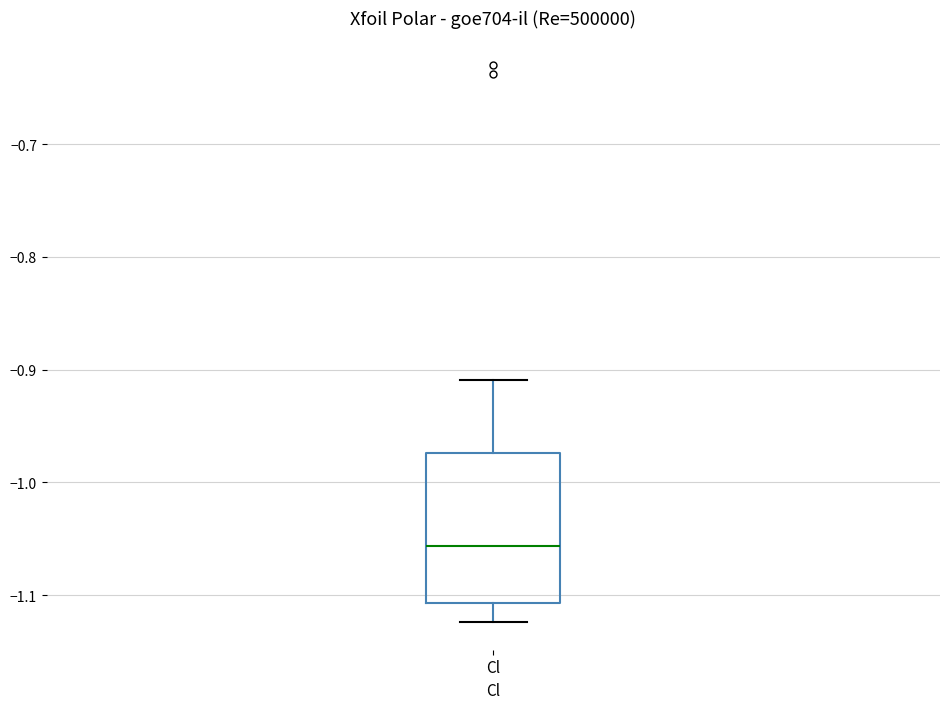

Where is the upper edge of the box for Cl on the y-axis? The values are not printed on the chart, so give them approximately, as read against the axis.

-0.97